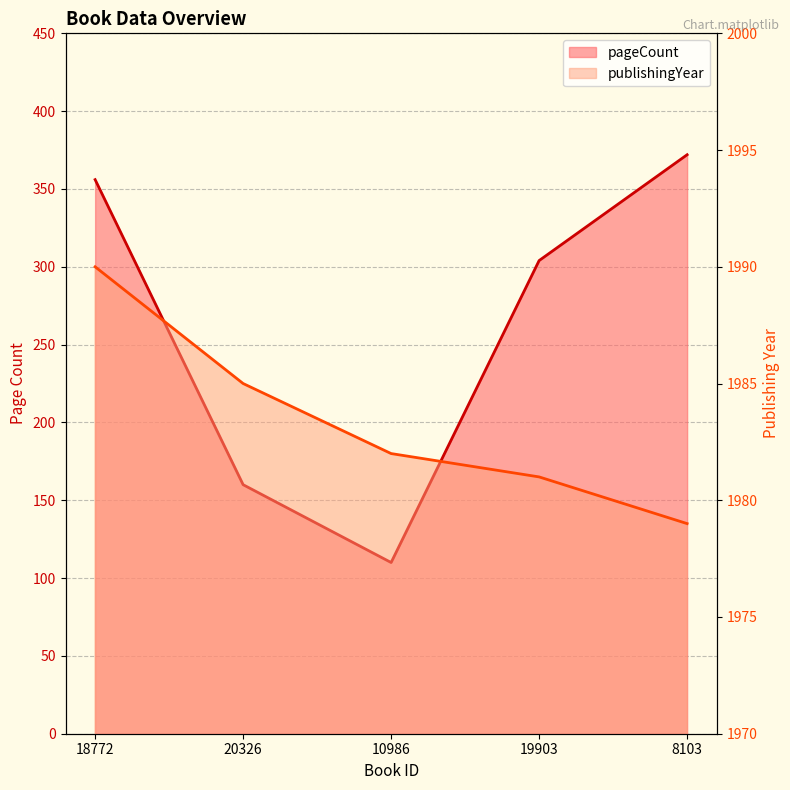

Does the chart have visible grid lines?

Yes